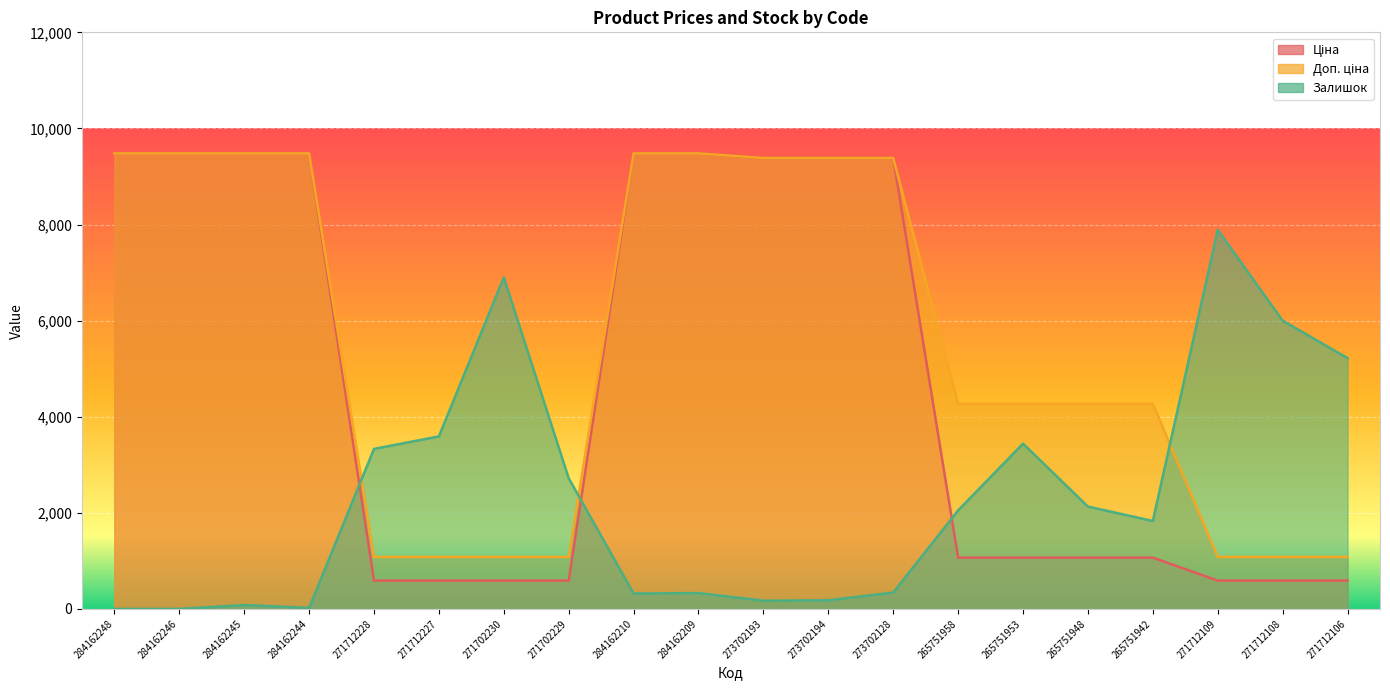

At which category is the sum across all series the highest?

284162209